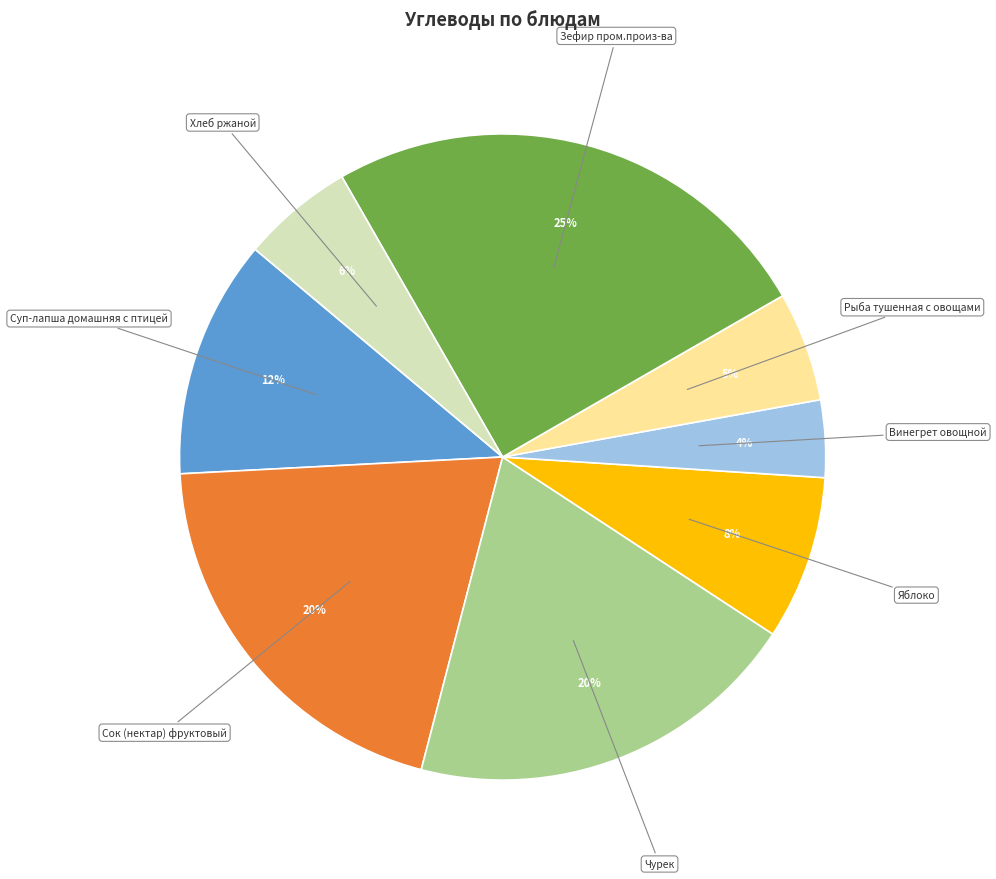

The Рыба тушенная с овощами slice represents 1% of the pie. True or false?

False